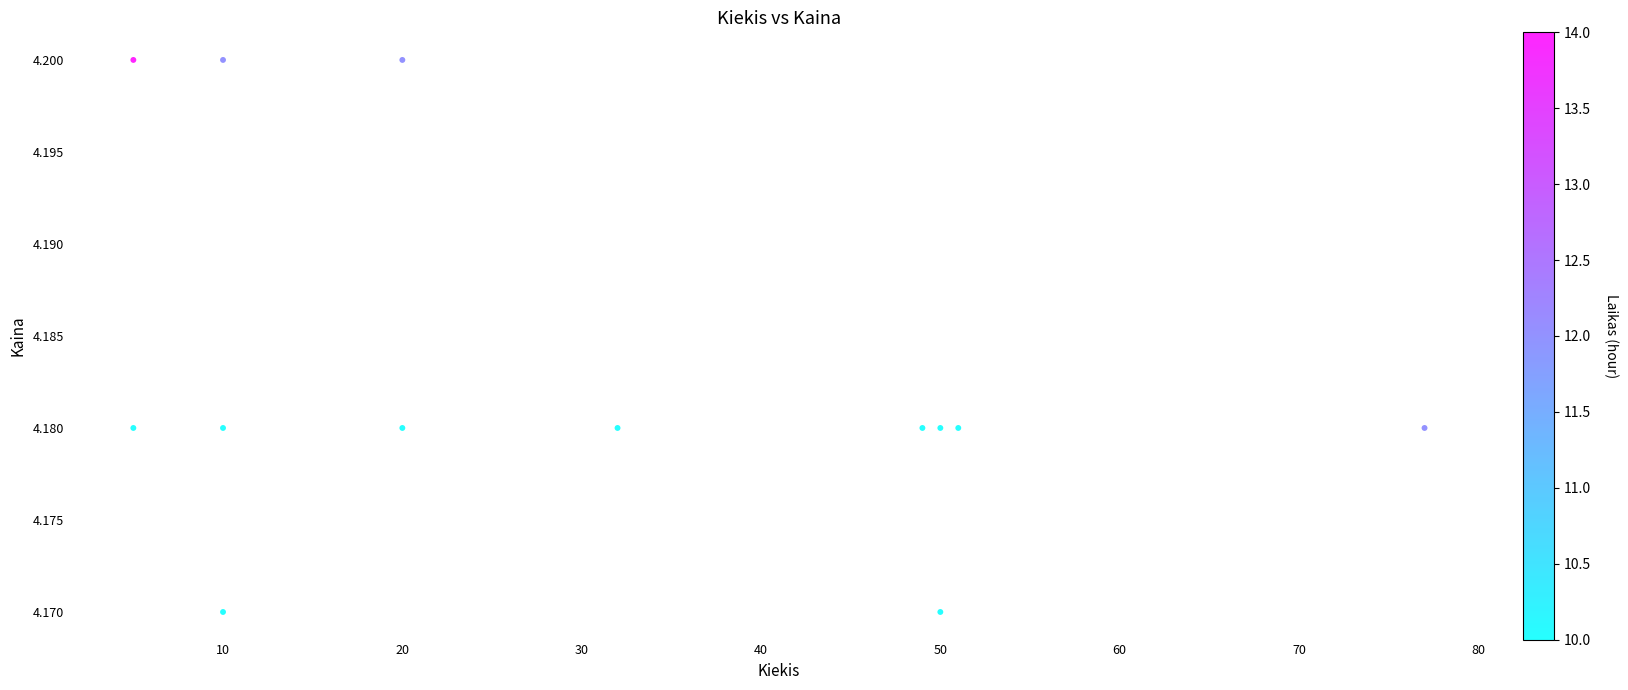

What is the range of X values (max minus min)?

72.0